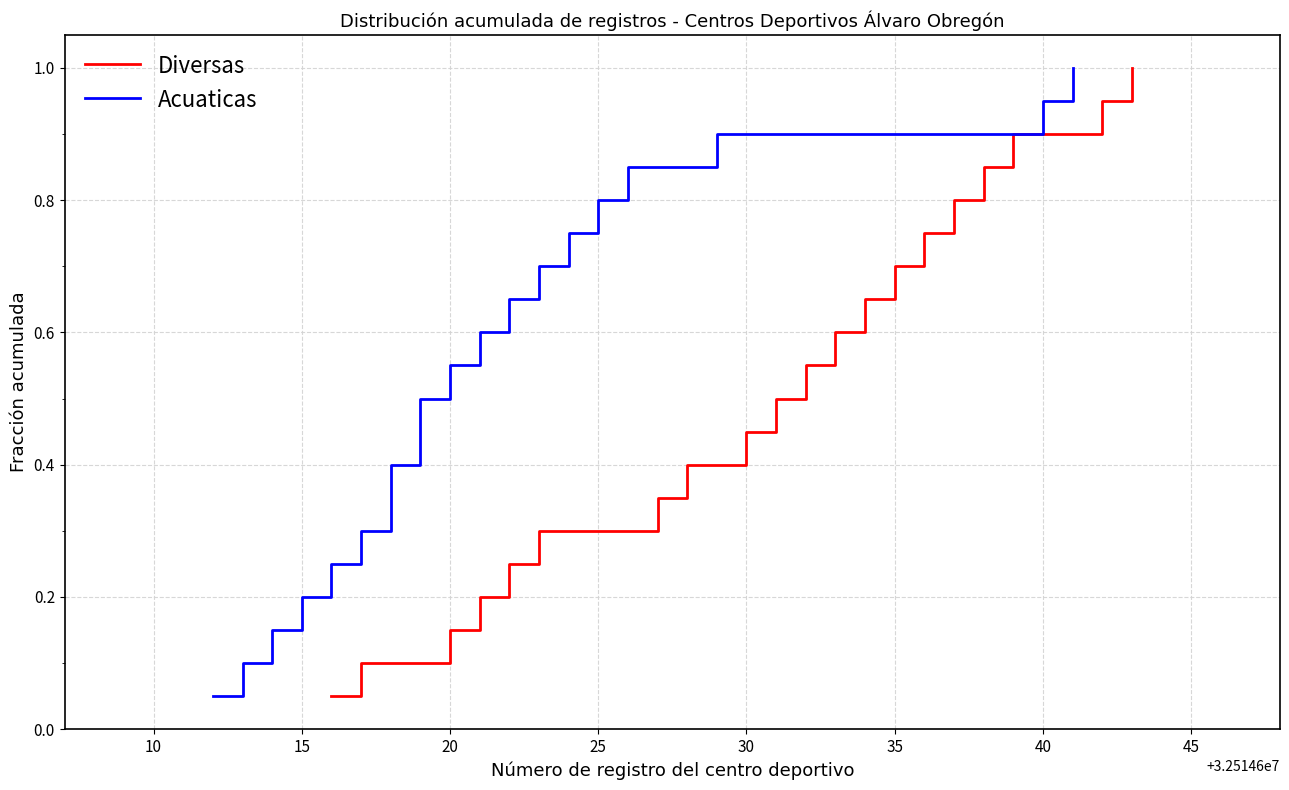

Reading left to right, list all the values displayed in this chart.

Diversas: 0.1	0.1	0.1	0.2	0.2	0.3	0.3	0.4	0.5	0.5	0.6	0.6	0.7	0.7	0.8	0.8	0.8	0.9	0.9	1.0
Acuaticas: 0.1	0.1	0.1	0.2	0.2	0.3	0.3	0.4	0.5	0.5	0.6	0.6	0.7	0.7	0.8	0.8	0.8	0.9	0.9	1.0